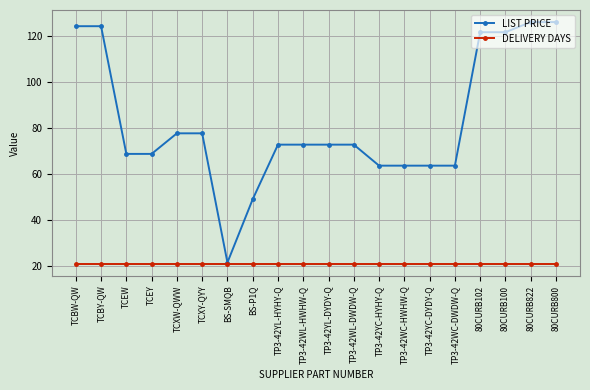

What is the approximate value of DELIVERY DAYS at TP3-42WL-DWDW-Q?

21.0